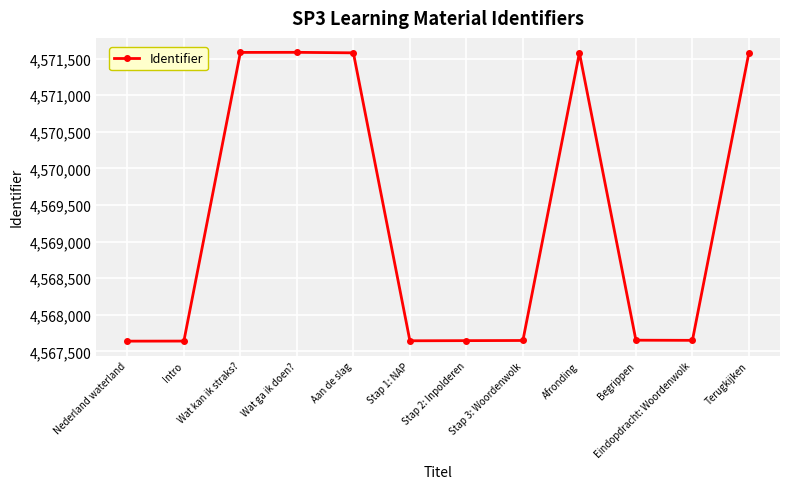

What is the change in value from Intro to Aan de slag?

+3938